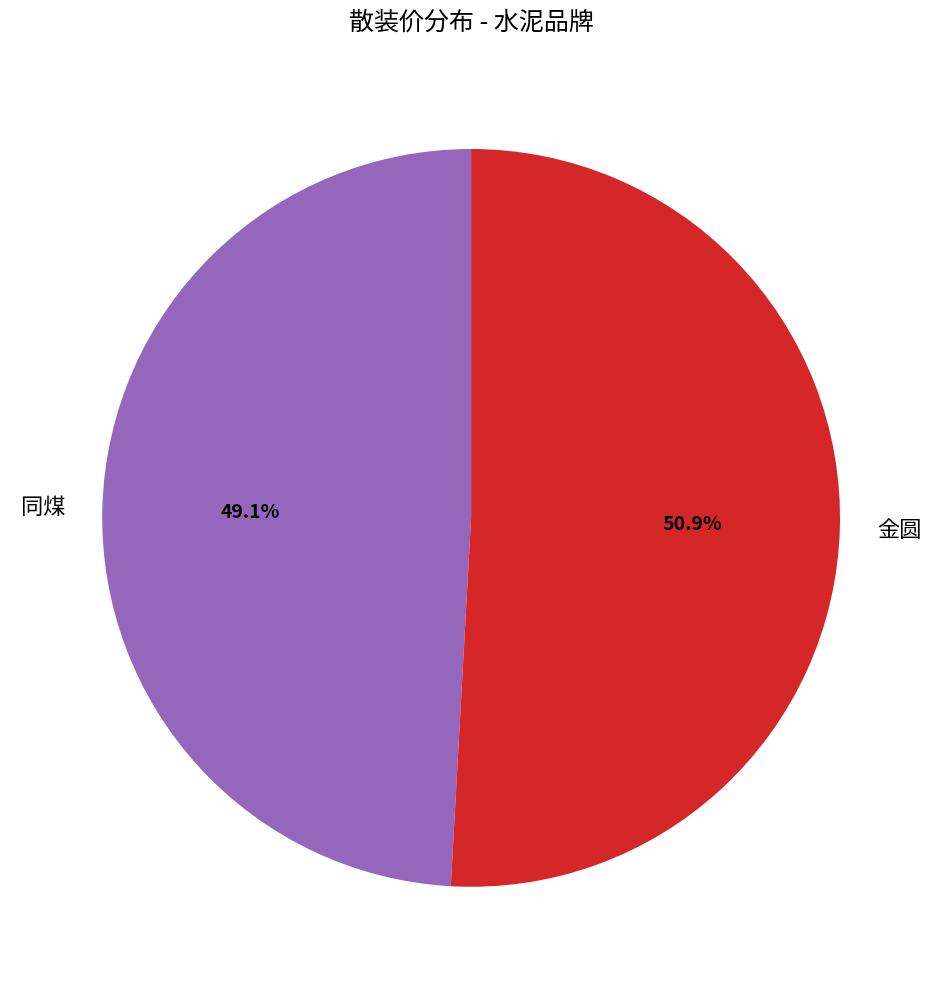

To the nearest percent, what is the average slice percentage?

50%